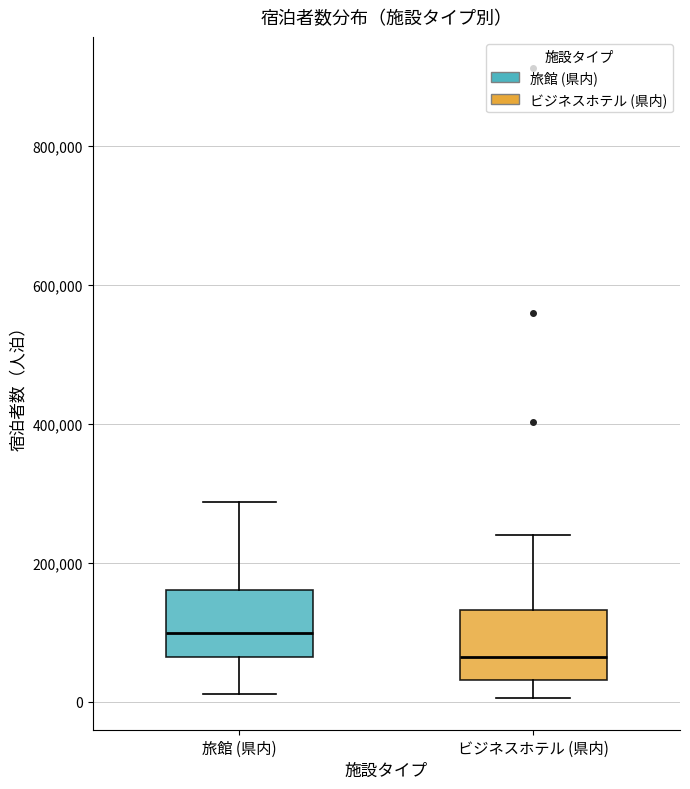

Where does the median line of the box for ビジネスホテル (県内) sit on the y-axis? The values are not printed on the chart, so give them approximately, as read against the axis.

60000